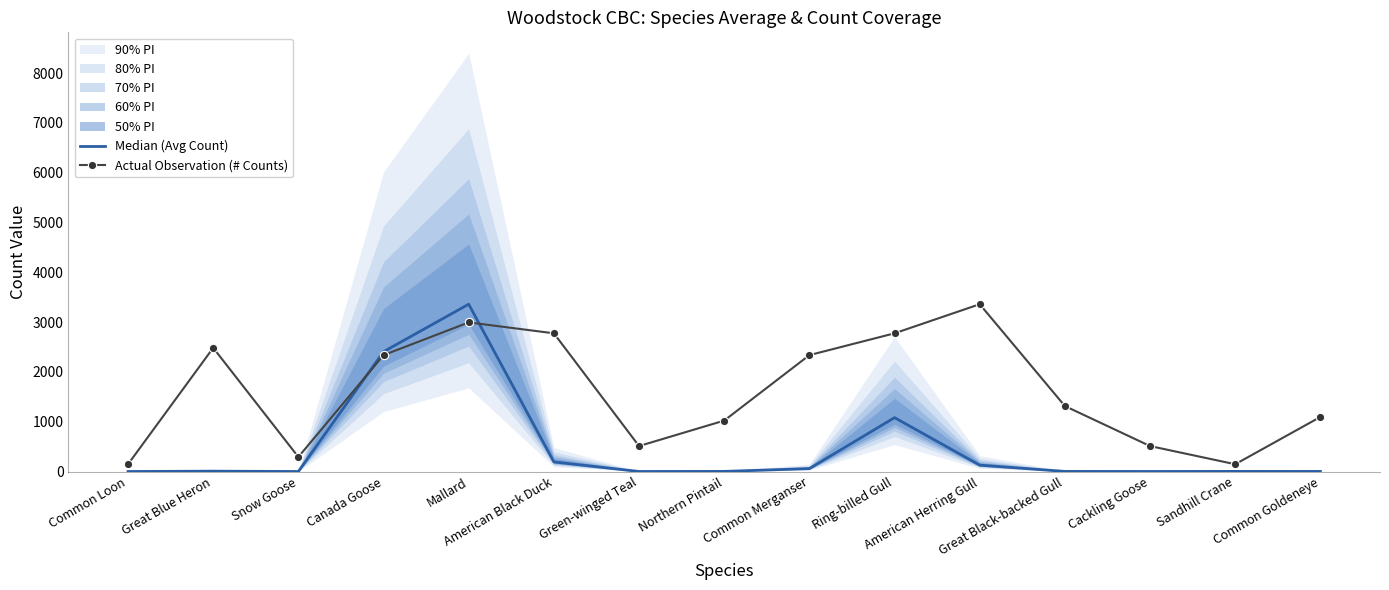

What is the sum of the Median (Avg Count) values at Great Black-backed Gull and Sandhill Crane?

4.6